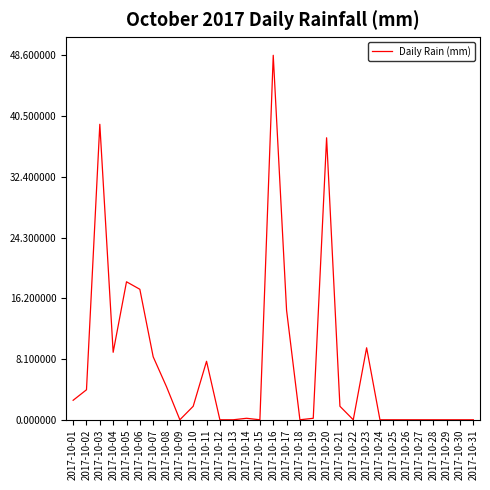

What is the difference between the maximum and minimum values?

48.6